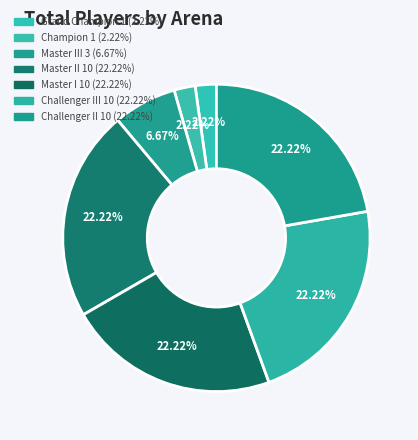

Count the number of slices in the pie.

7